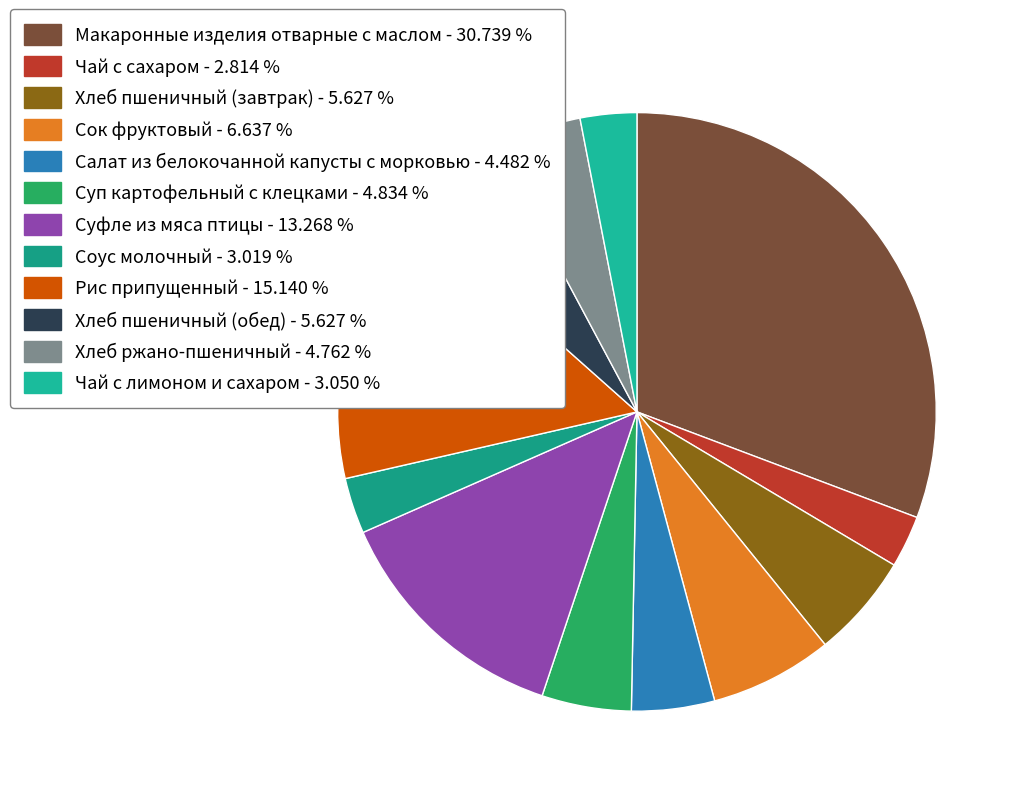

Does Хлеб ржано-пшеничный account for over 50% of the chart?

No